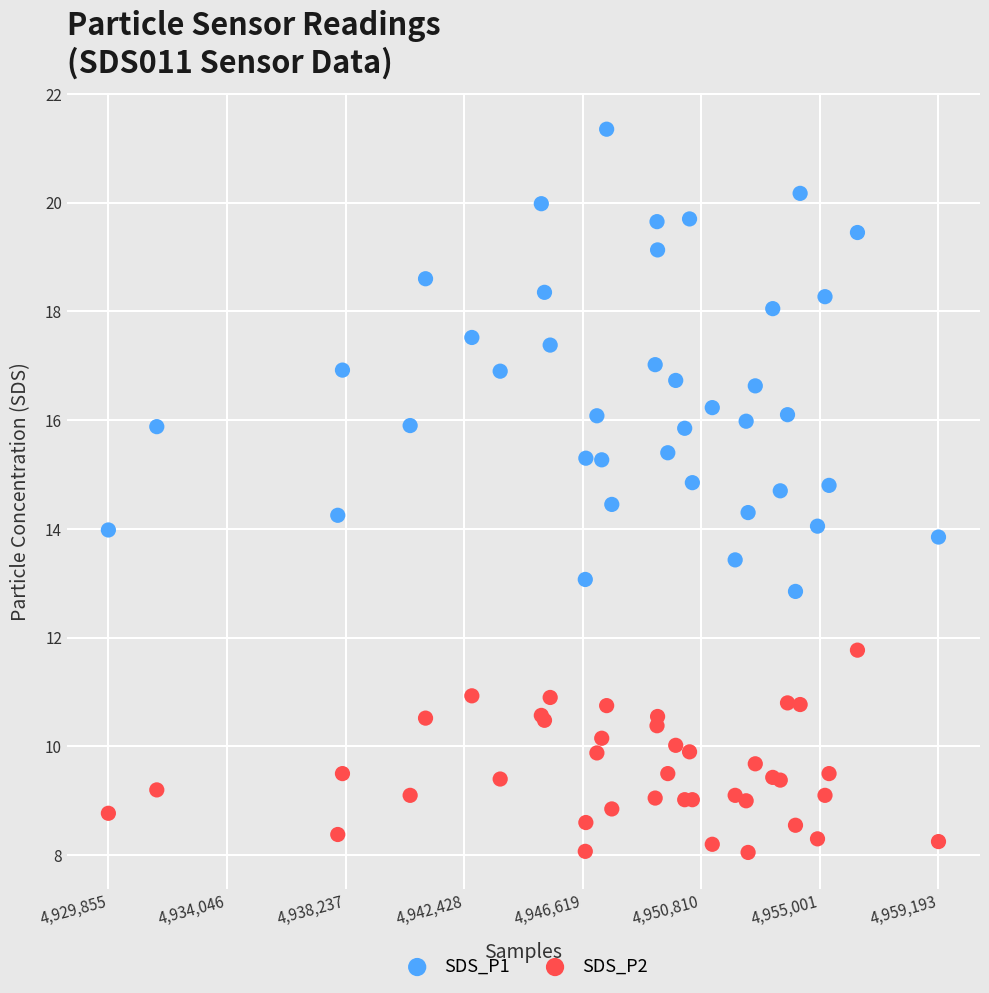

Which series reaches the maximum Y coordinate?

SDS_P1